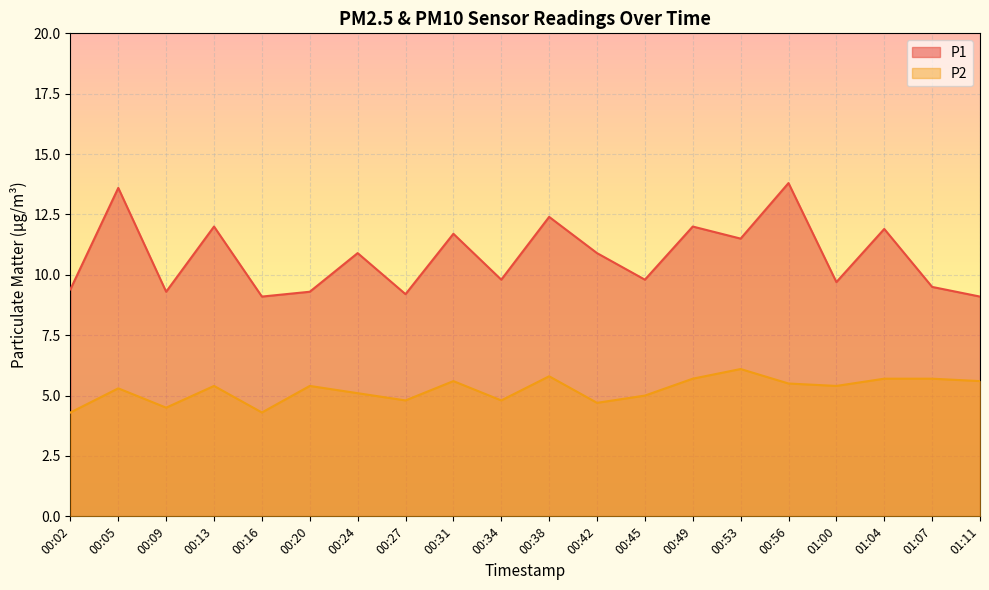

Is it true that P2 equals 9.9 at 01:04?

False